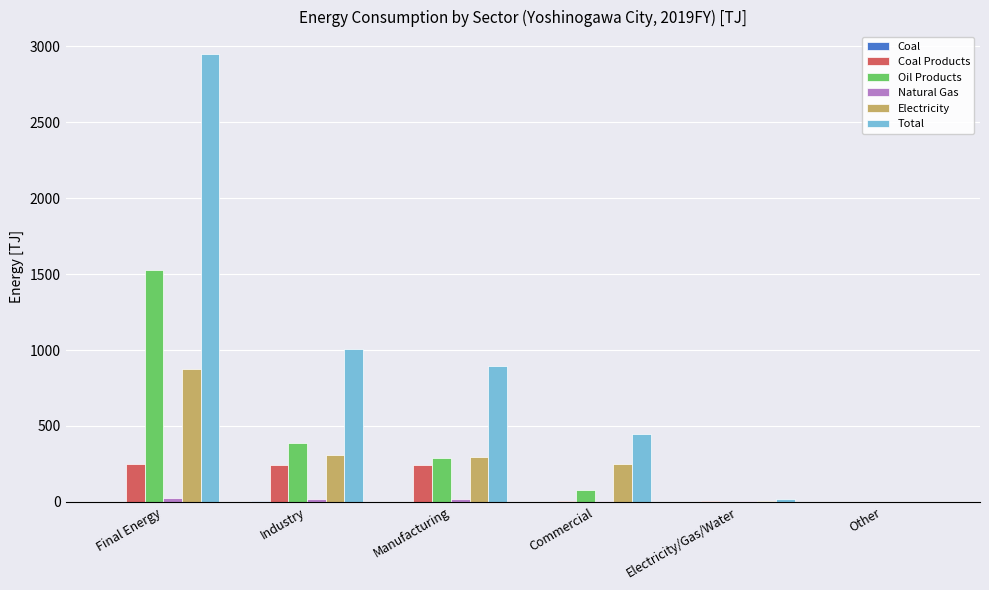

How many data points does each series have?

6